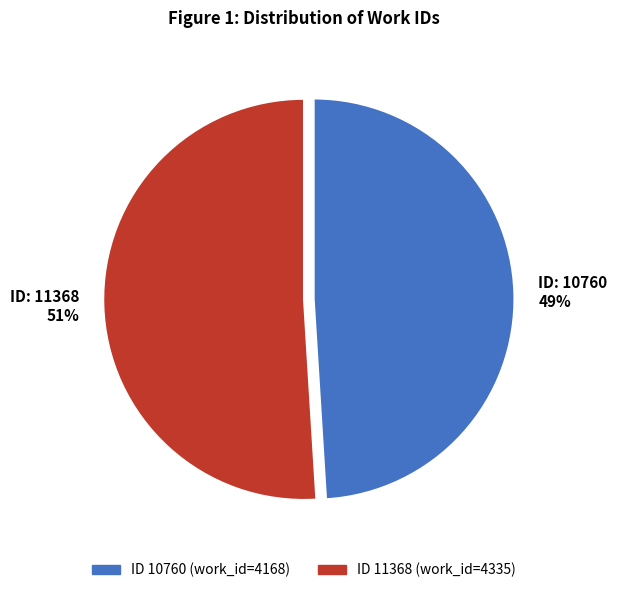

To the nearest percent, what portion does ID: 10760 49% represent?

49%